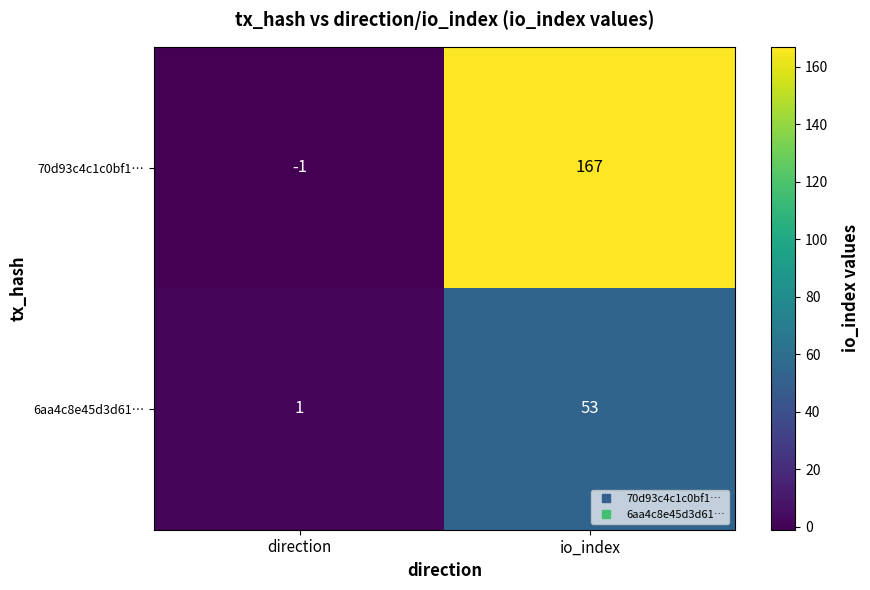

The value of 70d93c4c1c0bf1… at io_index is 167. True or false?

True